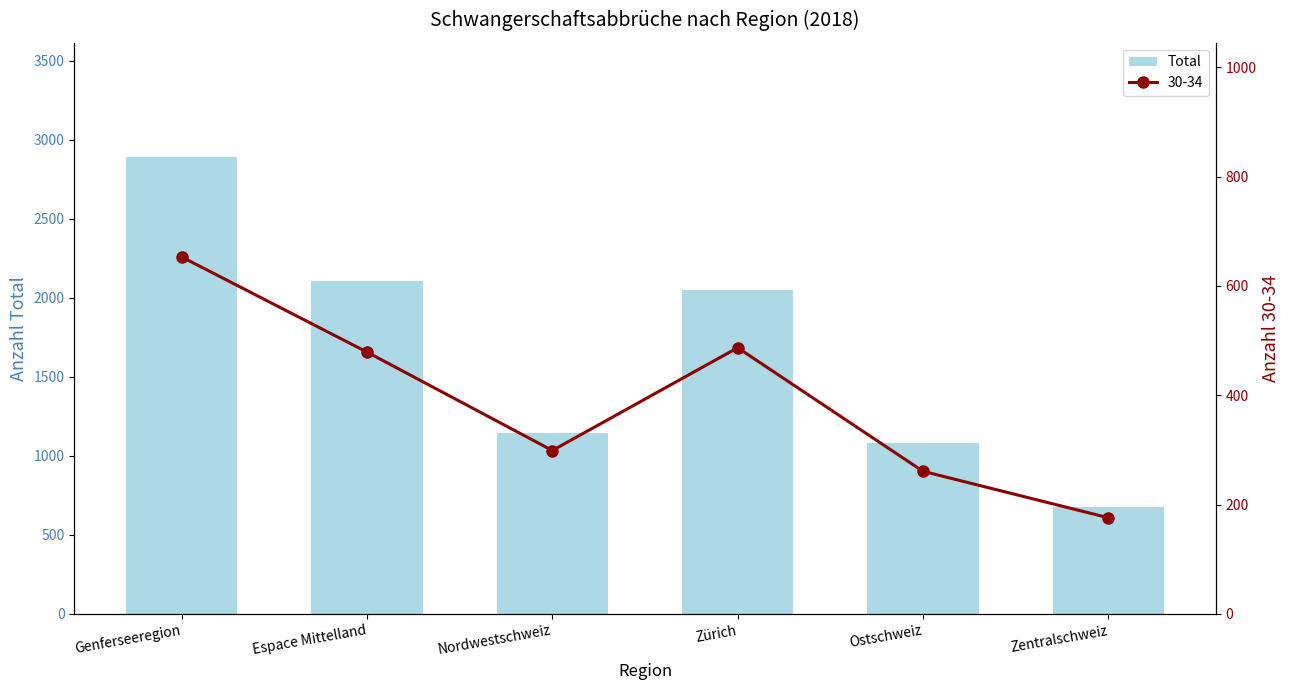

What is the label of the 6th bar from the left?

Zentralschweiz